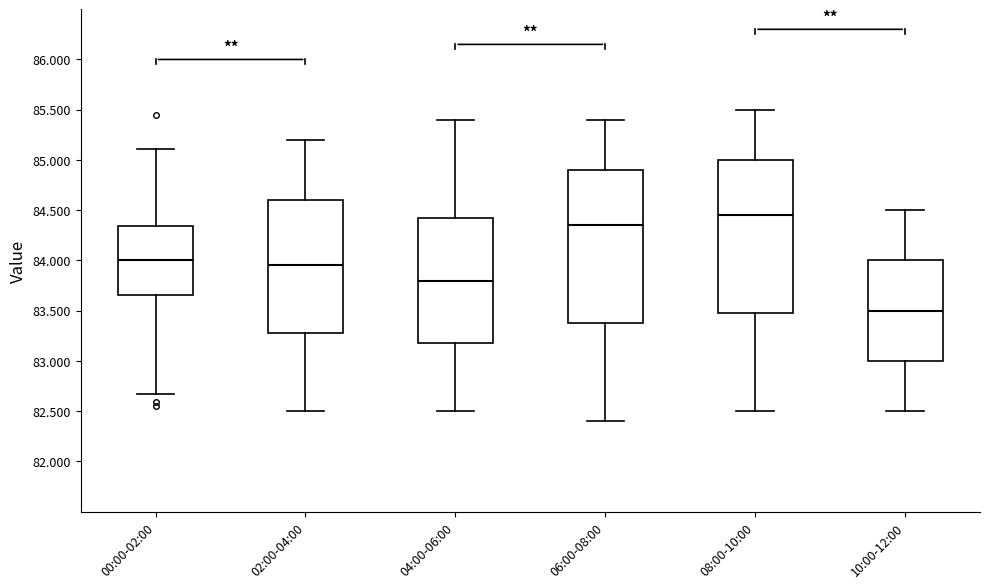

Where is the upper edge of the box for 02:00-04:00 on the y-axis? The values are not printed on the chart, so give them approximately, as read against the axis.

84.60